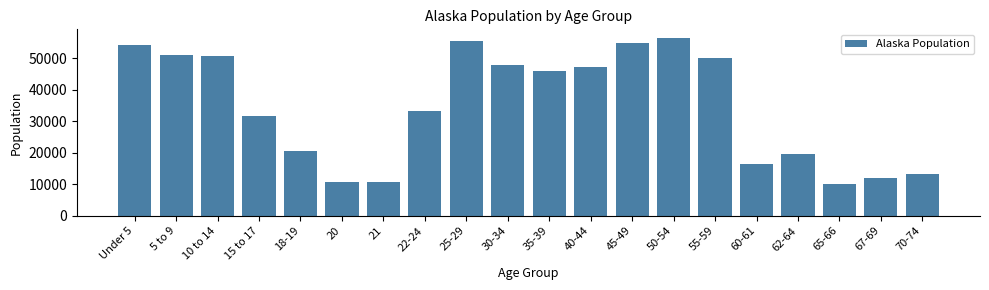

What is the greatest value displayed?

56300